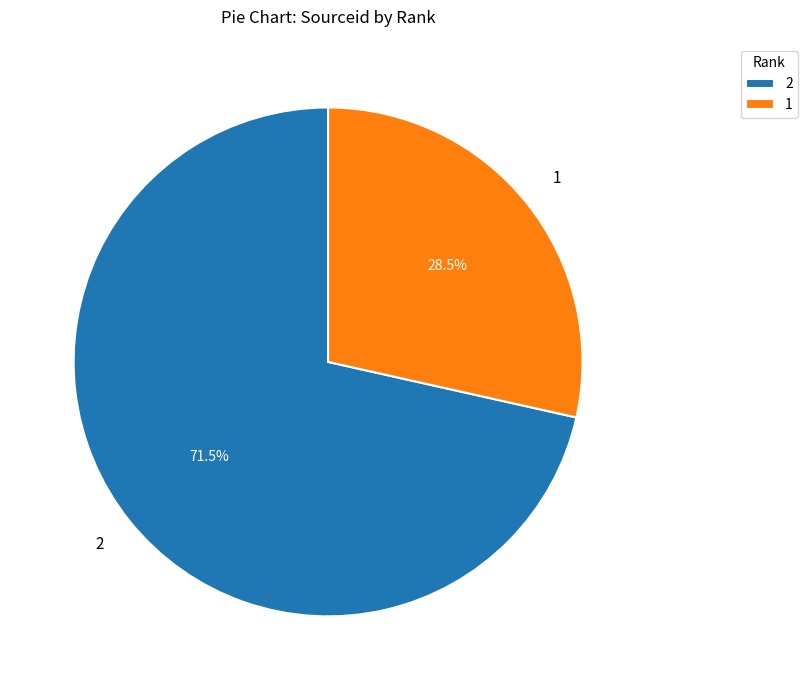

What is the largest slice in the pie chart?

2